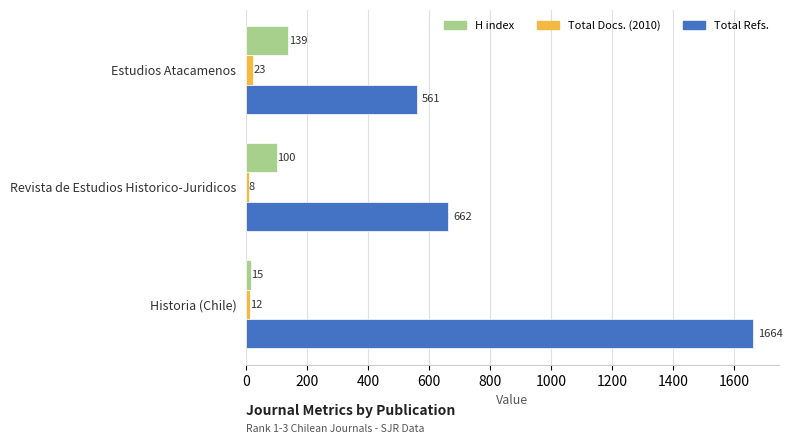

What is the total value across all series at Estudios Atacamenos?

723